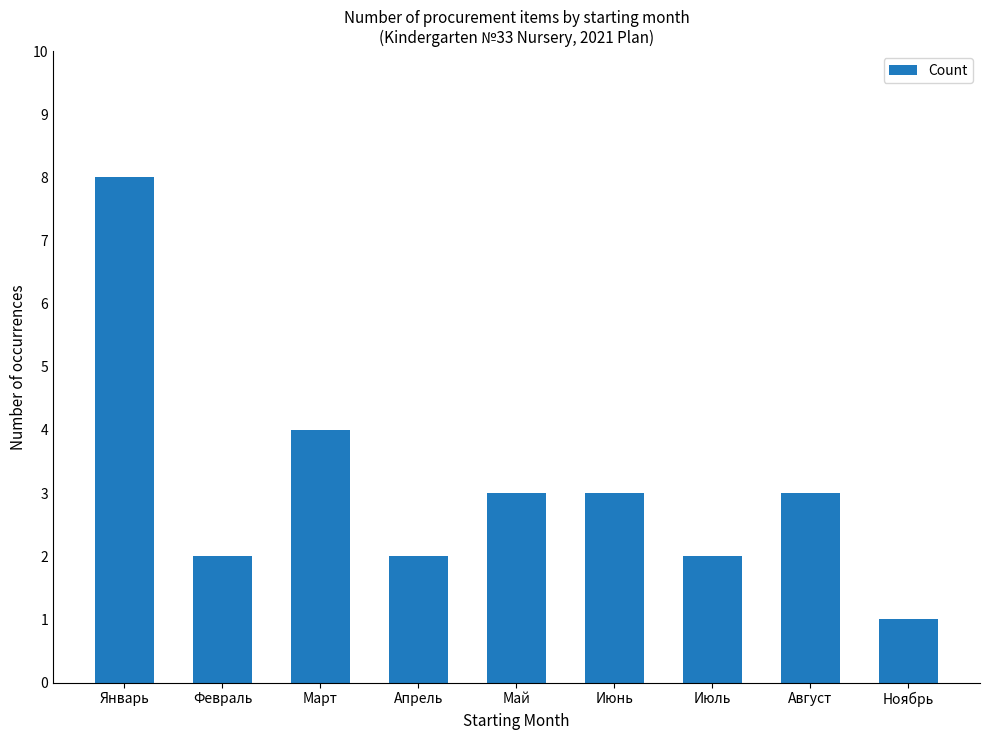

What is the difference between the maximum and second lowest values?

6